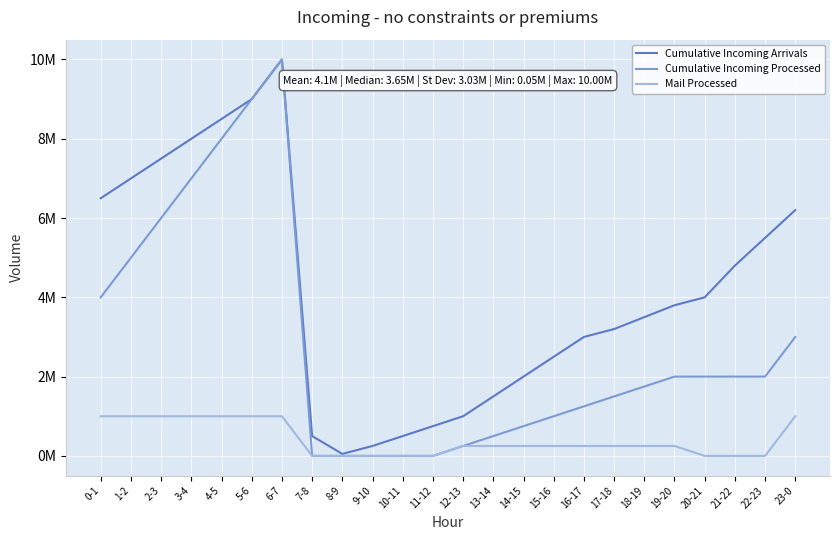

Does the chart display data point markers on the line(s)?

No